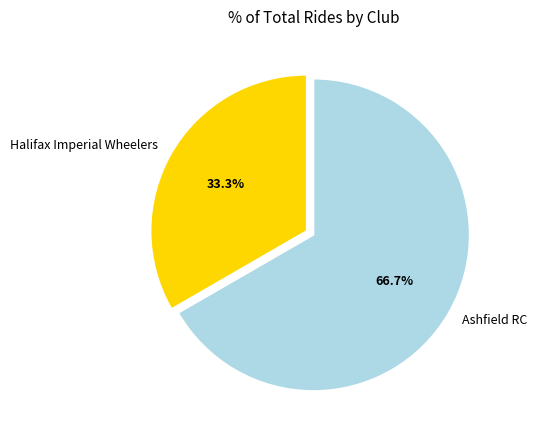

Which slice is the smallest?

Halifax Imperial Wheelers